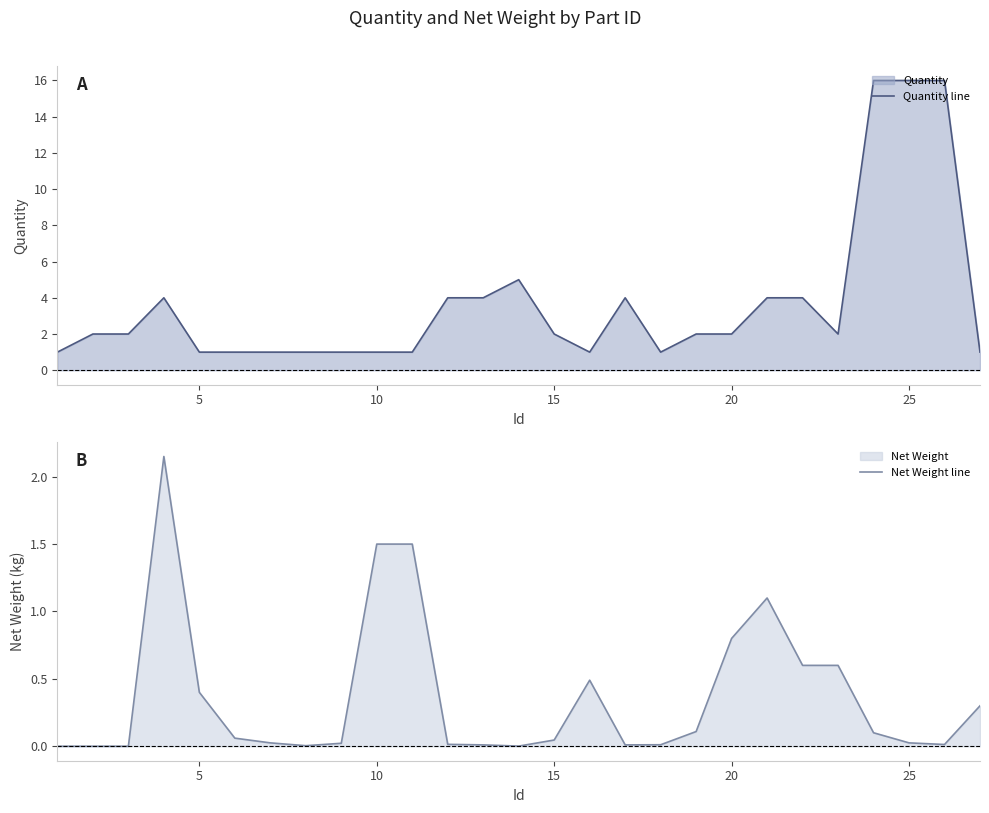

Is it true that Quantity line equals 1 at 10?

True